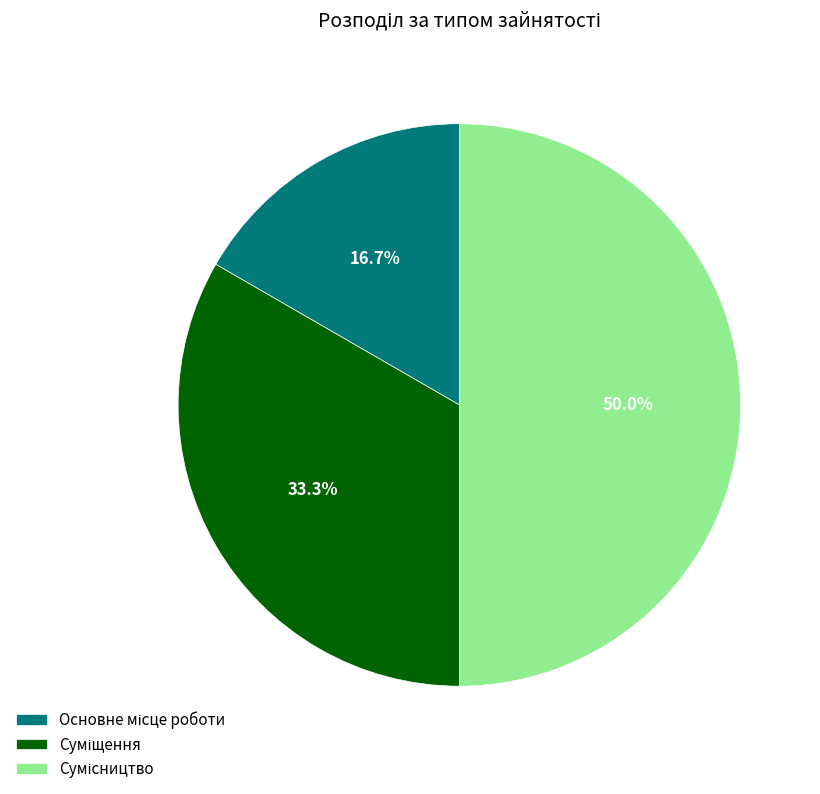

Count the number of slices in the pie.

3